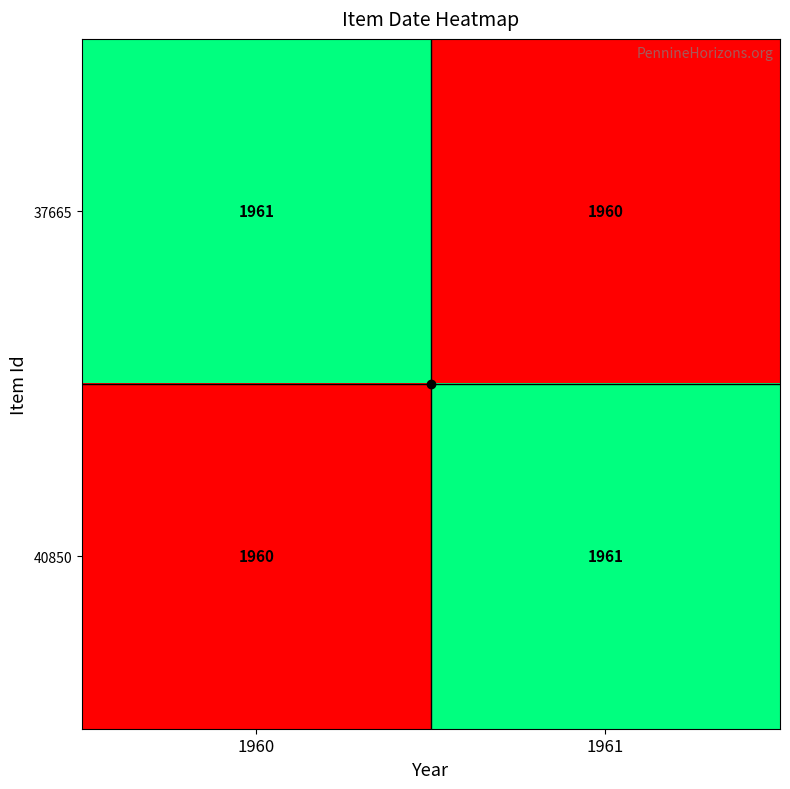

At which label is 37665 closest to 1960?

1961